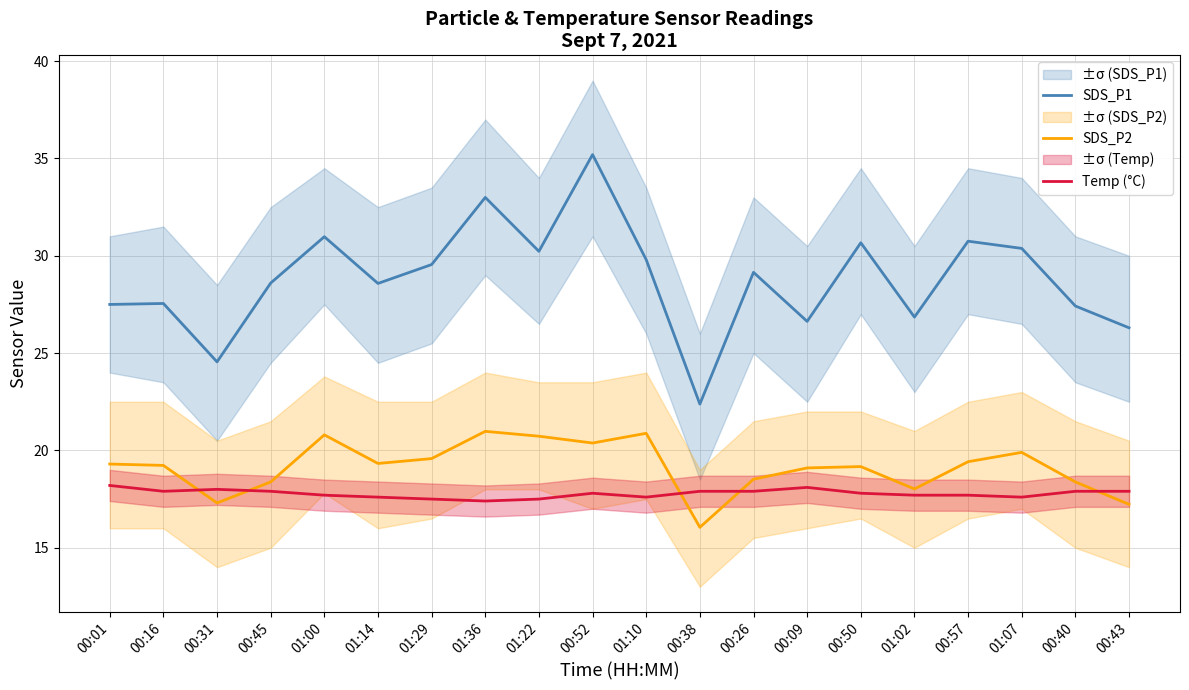

What is the difference between the maximum and second lowest values in the Temp (°C) series?

0.7